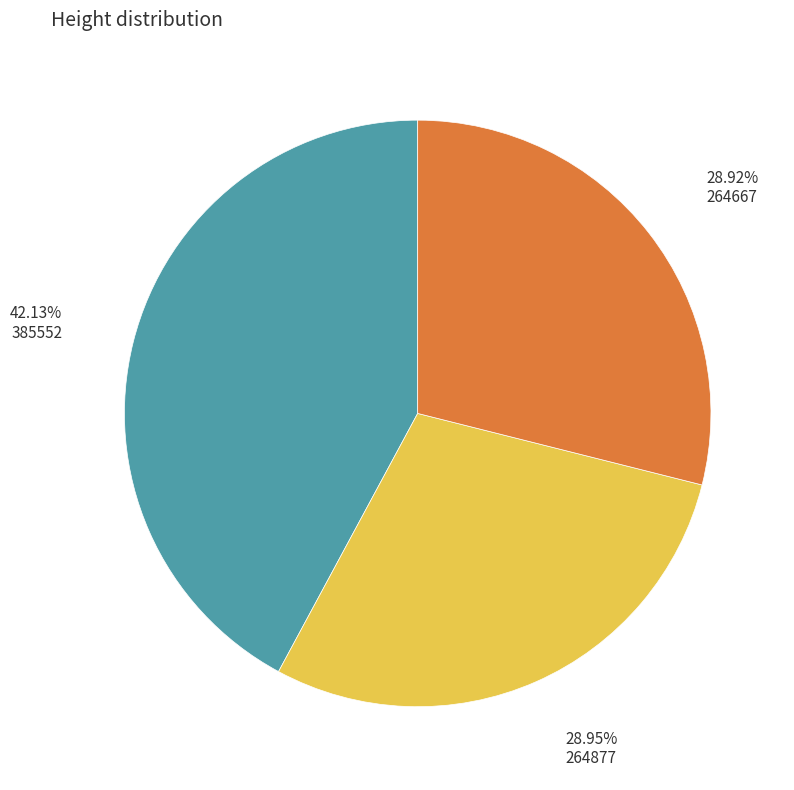

How much of the chart is everything except 385552?

57.9%